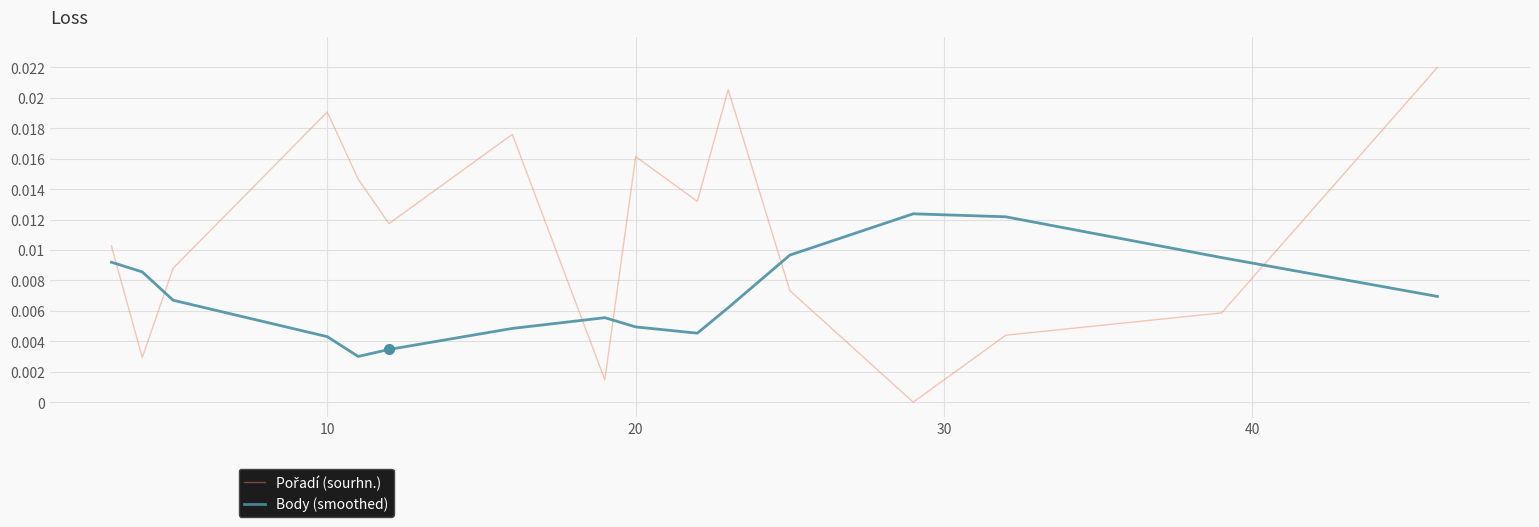

True or false: Body (smoothed) and Pořadí (sourhn.) intersect in this chart.

True